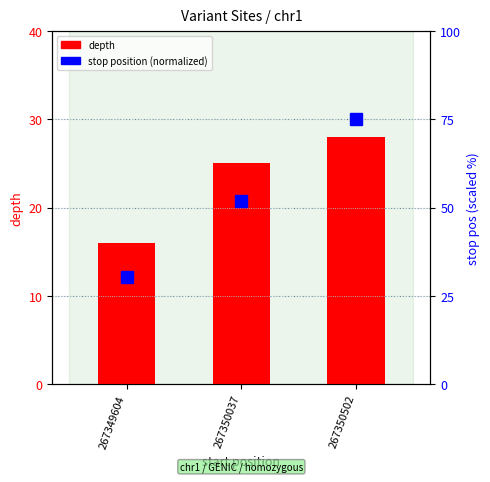

Reading left to right, what are all the values shown in this chart?

depth: 16.0	25.0	28.0
stop position (normalized): 30.2	51.9	75.1